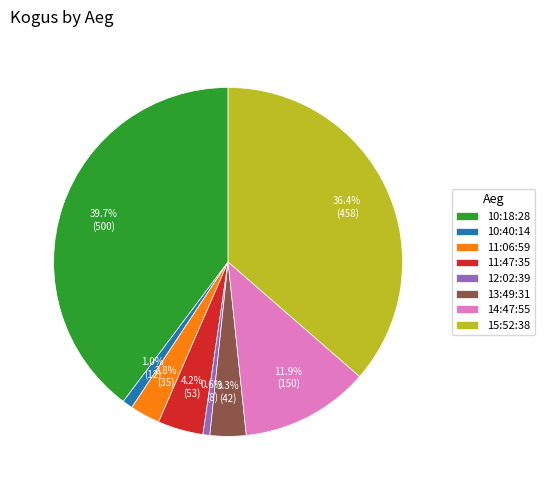

To the nearest percent, what is the average slice percentage?

12%